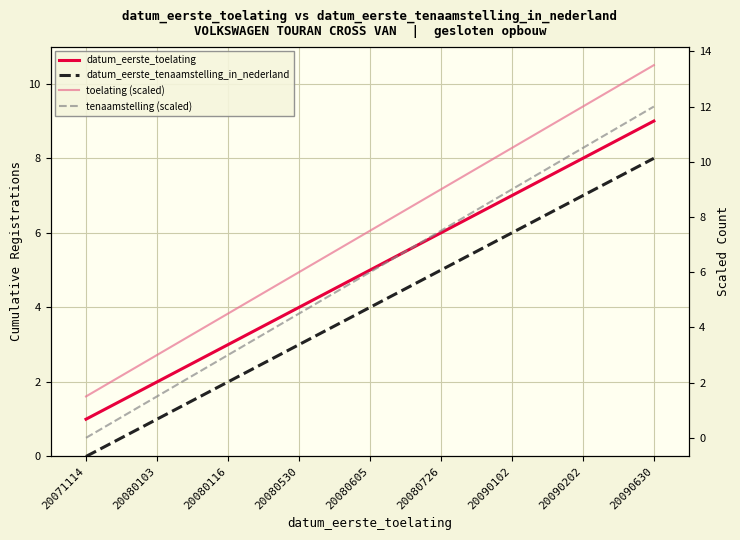

Reading right to left, list all the values displayed in this chart.

datum_eerste_toelating: 9.0	8.0	7.0	6.0	5.0	4.0	3.0	2.0	1.0
datum_eerste_tenaamstelling_in_nederland: 8.0	7.0	6.0	5.0	4.0	3.0	2.0	1.0	0.0
toelating (scaled): 13.5	12.0	10.5	9.0	7.5	6.0	4.5	3.0	1.5
tenaamstelling (scaled): 12.0	10.5	9.0	7.5	6.0	4.5	3.0	1.5	0.0